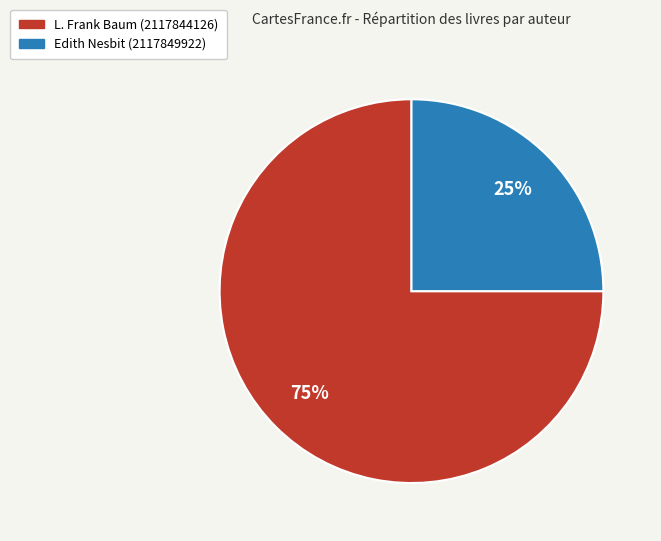

What is the smallest slice in the pie chart?

Edith Nesbit (2117849922)